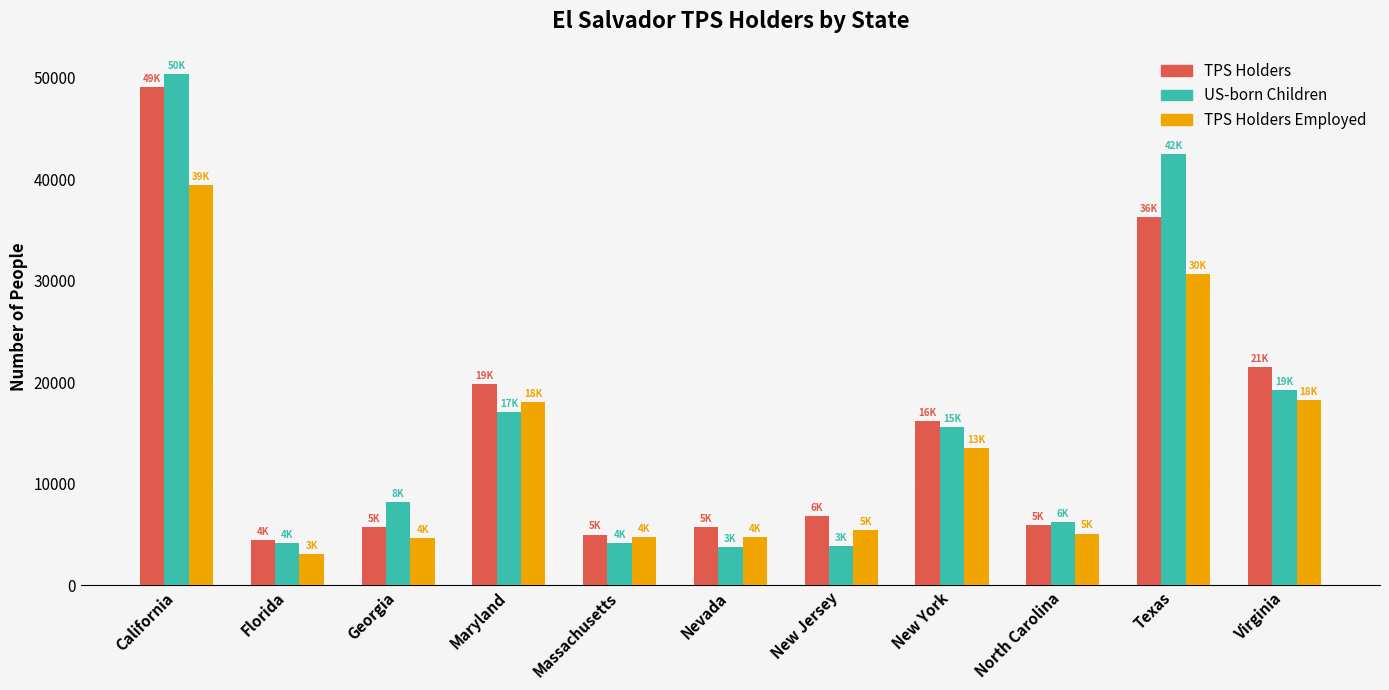

List the series in order of their peak value, highest first.

US-born Children, TPS Holders, TPS Holders Employed